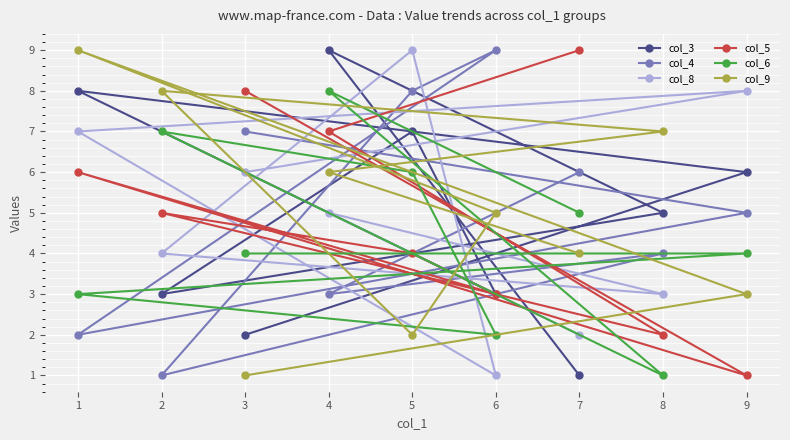

How many lines are shown in the chart?

6